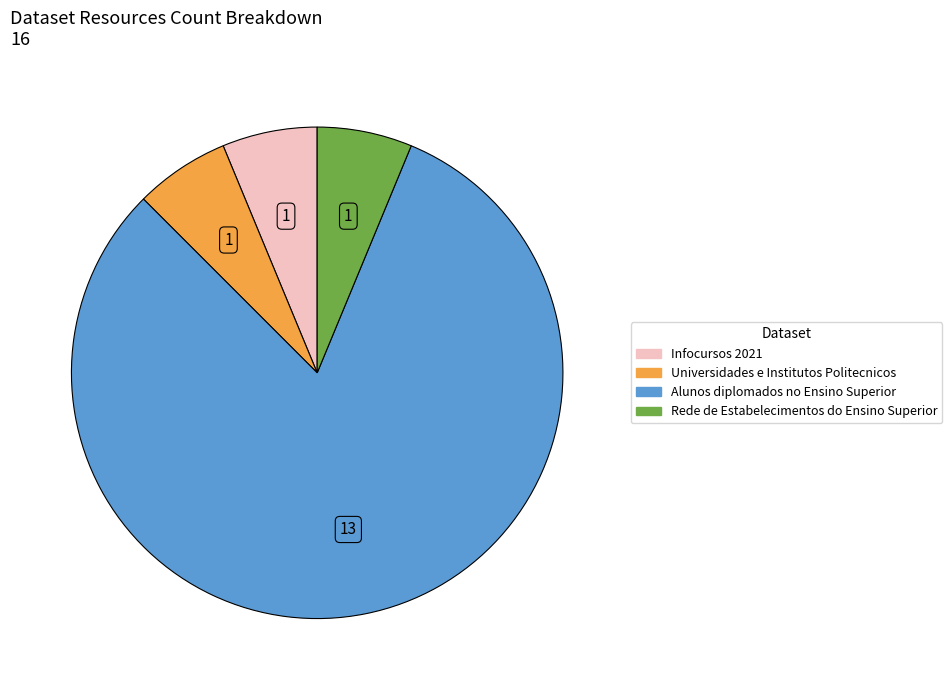

Do Infocursos 2021 and Rede de Estabelecimentos do Ensino Superior together represent more than half of the pie?

No